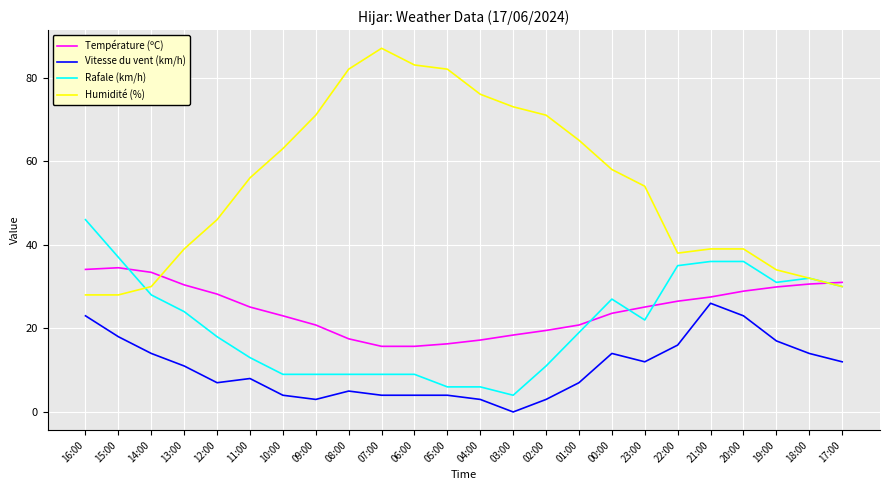

Where do Température (ºC) and Humidité (%) first cross each other?

14:00 and 13:00